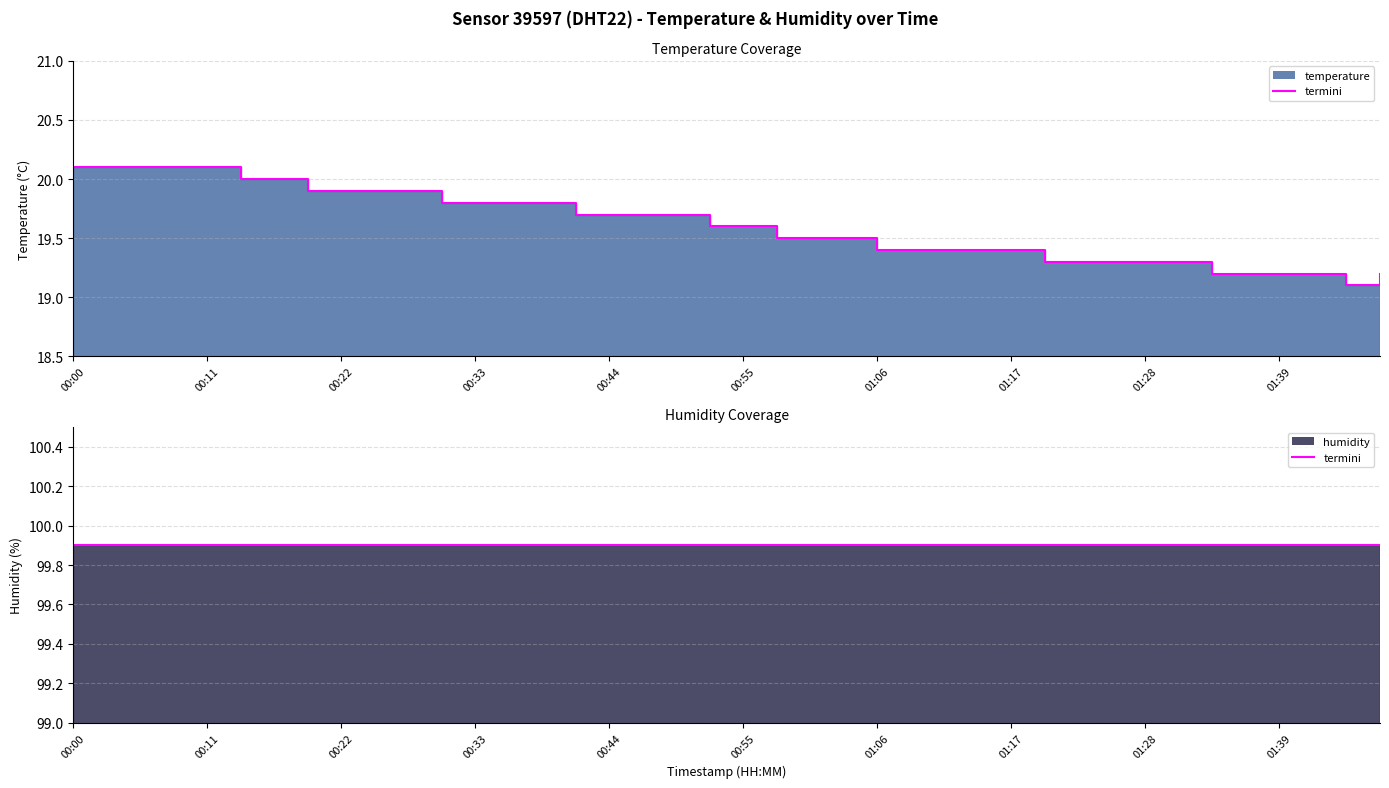

Where is the data nearest to the value 19?

01:45